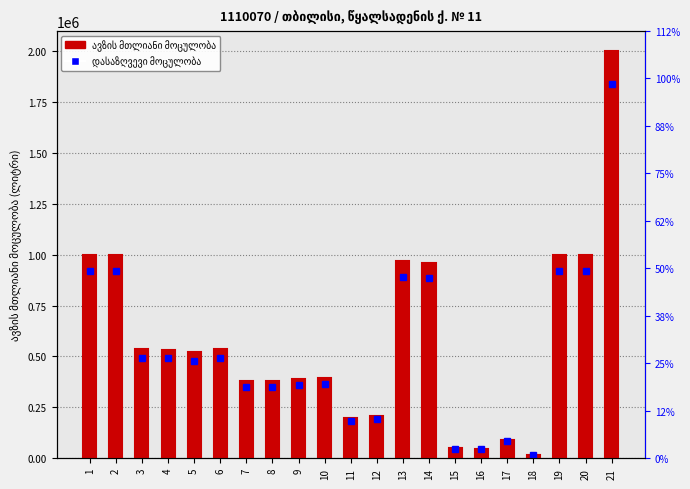

Approximately how many times larger is the value at 20 compared to 1?

1.0